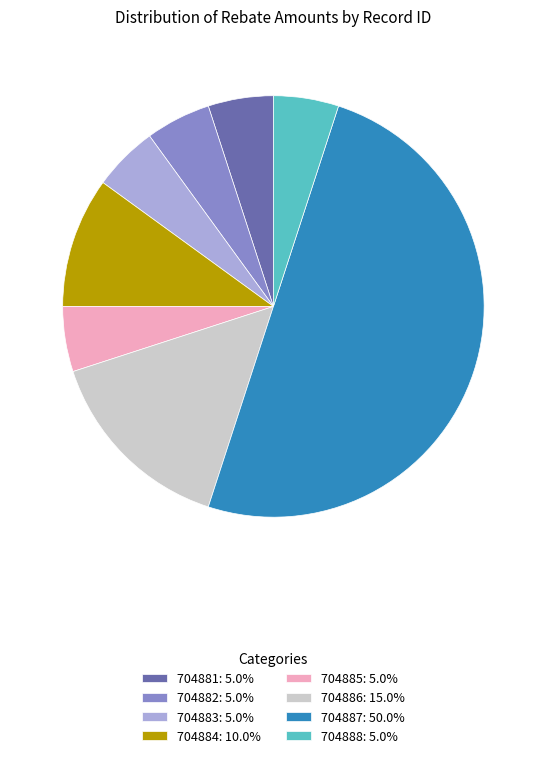

Combined, do 704883: 5.0% and 704884: 10.0% account for over 50%?

No